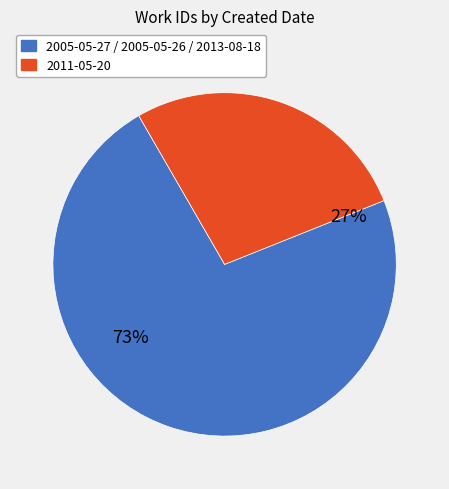

Does 2013-08-18 account for over 50% of the chart?

No